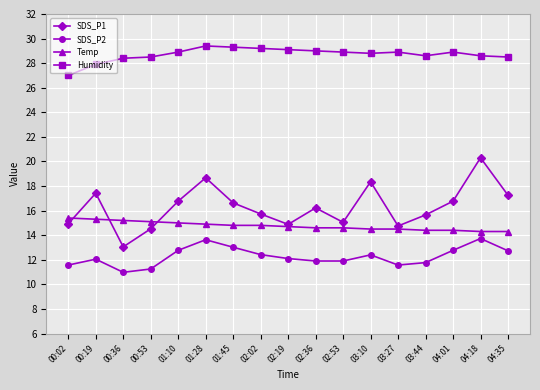

True or false: SDS_P2 and SDS_P1 cross at least once.

False